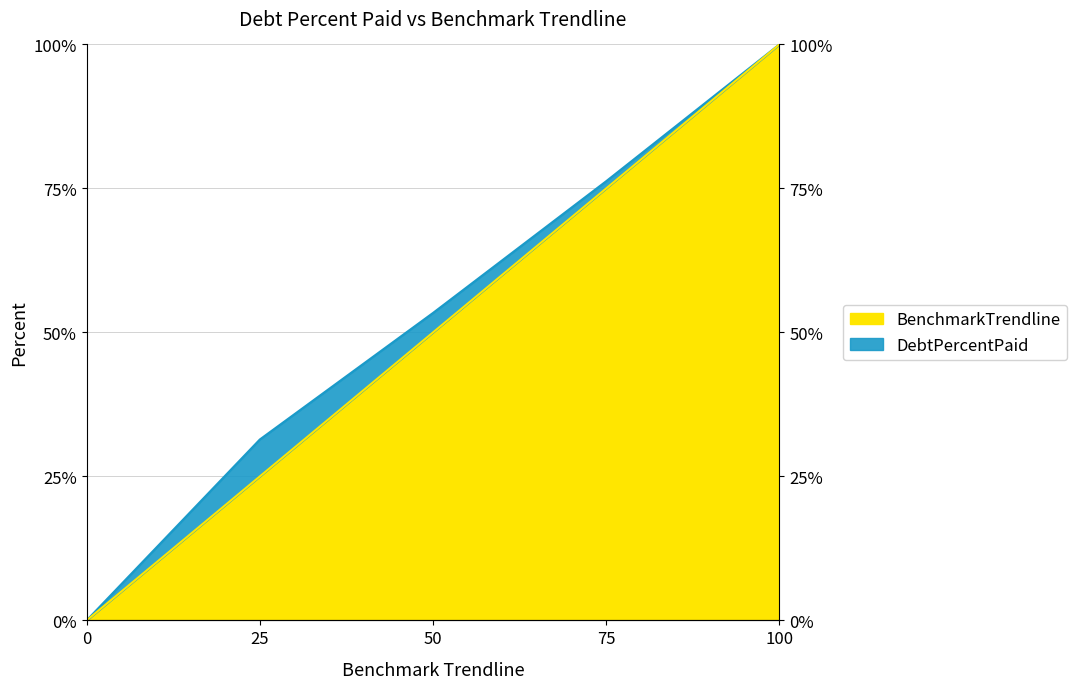

True or false: DebtPercentPaid has more than 2 interior local peaks.

False